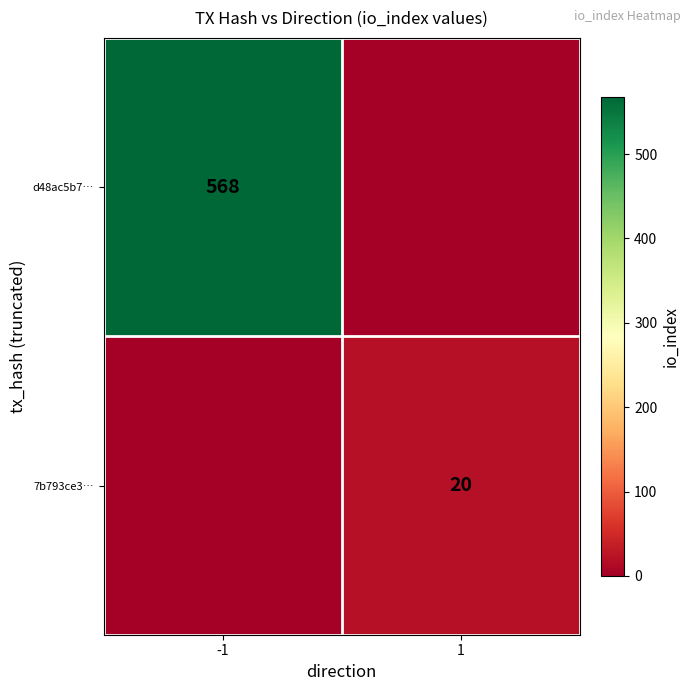

The value of d48ac5b7… at -1 is 923. True or false?

False